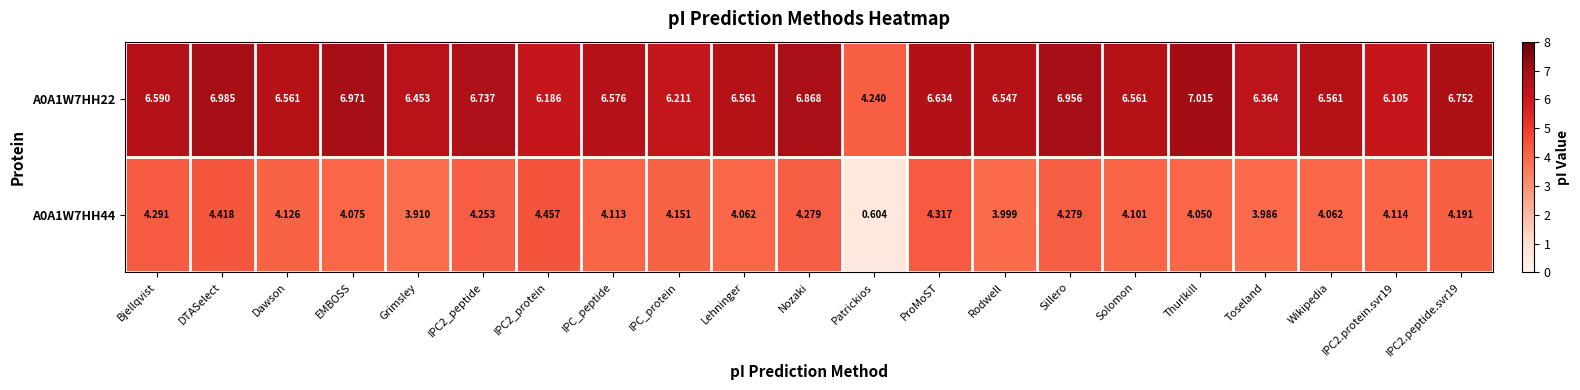

Is the value of A0A1W7HH22 at Toseland greater than the value of A0A1W7HH44 at Lehninger?

Yes